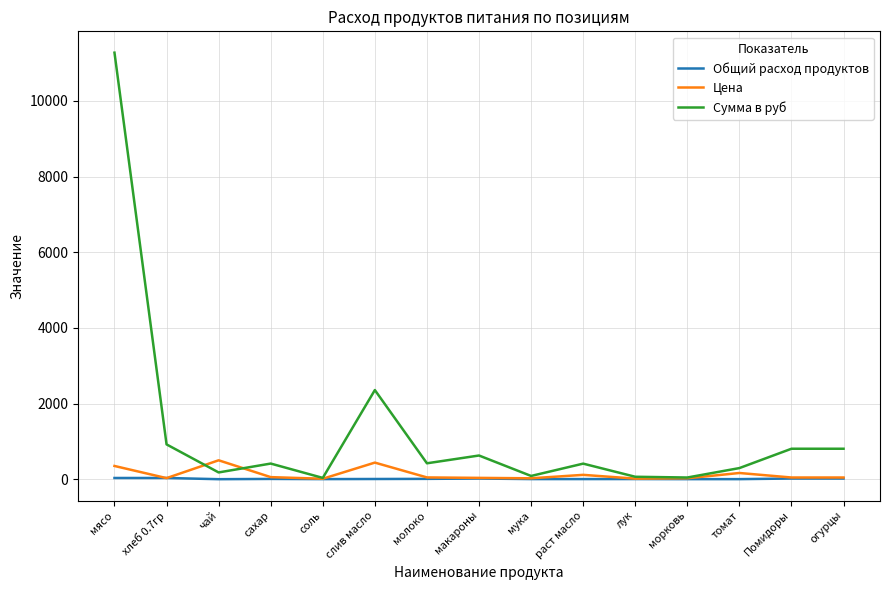

Which series has the widest spread of values?

Сумма в руб